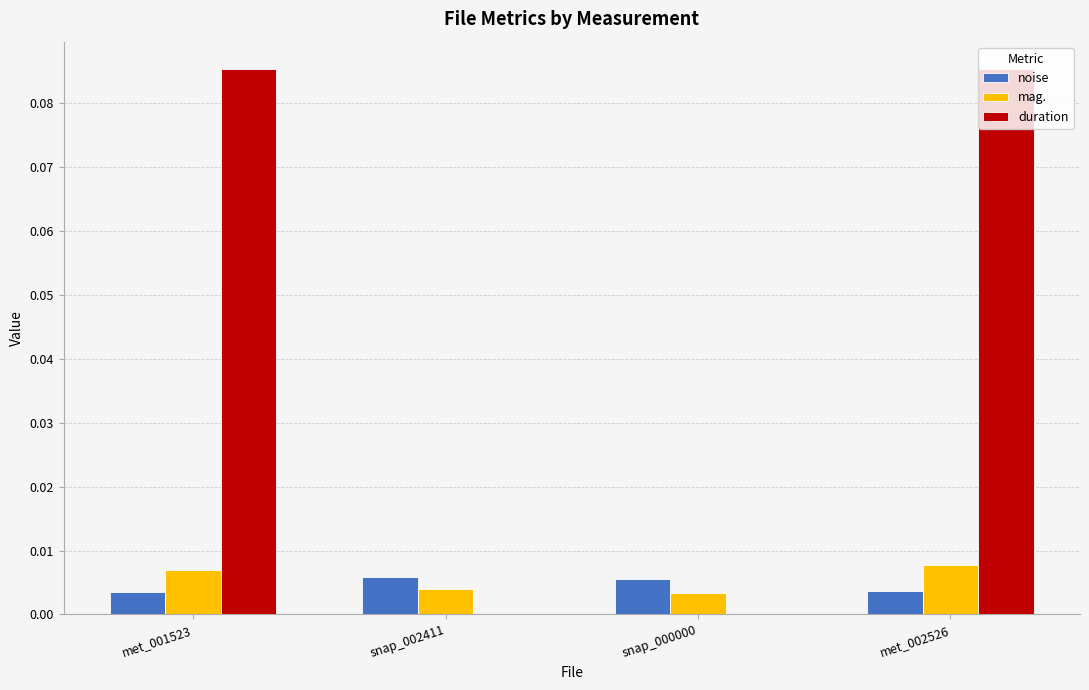

Which series changed the most between snap_002411 and met_002526?

duration